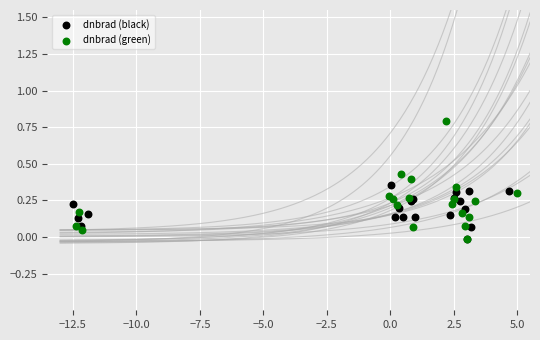

Which series reaches the maximum Y coordinate?

dnbrad (green)